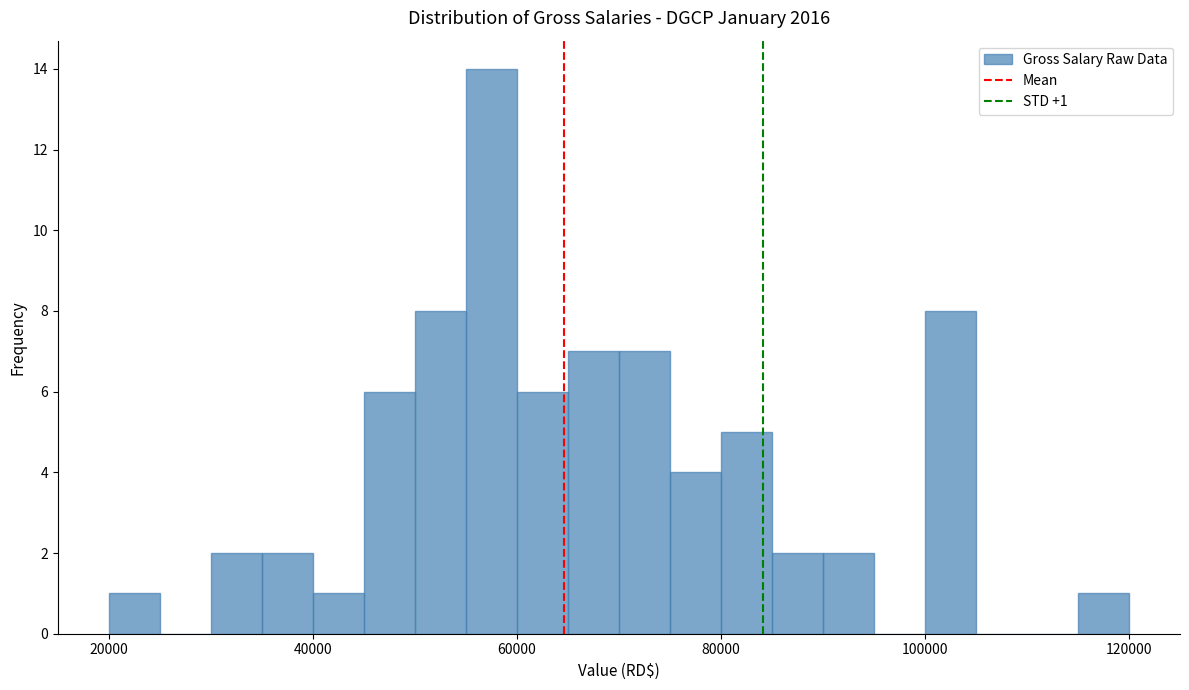

Read against the x-axis, roughly where is the centre of the tallest bar?

58000